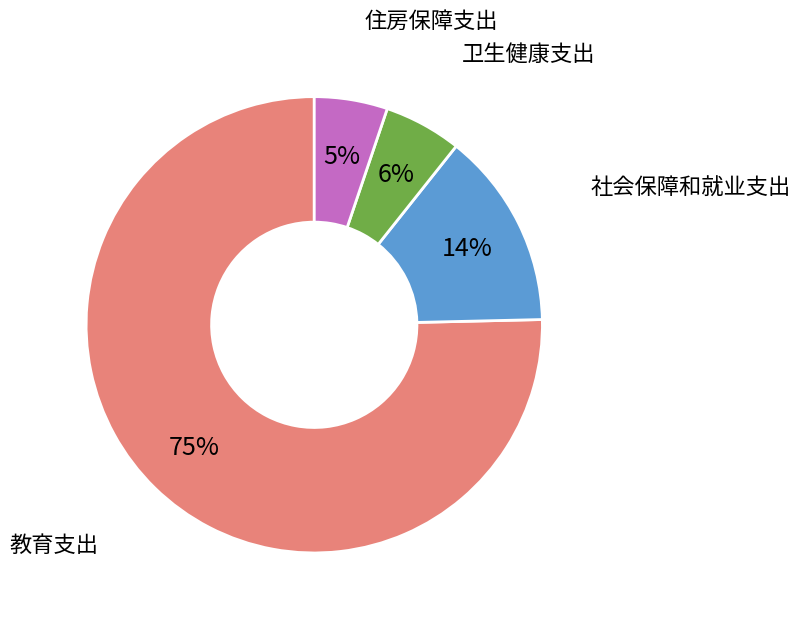

What percentage is the 住房保障支出 slice, to the nearest percent?

5%